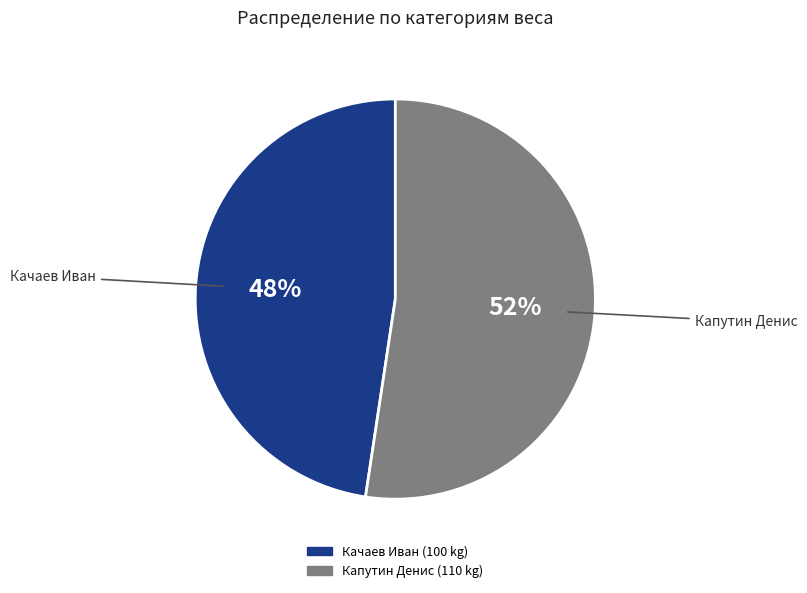

Is there a majority slice in this chart?

Yes